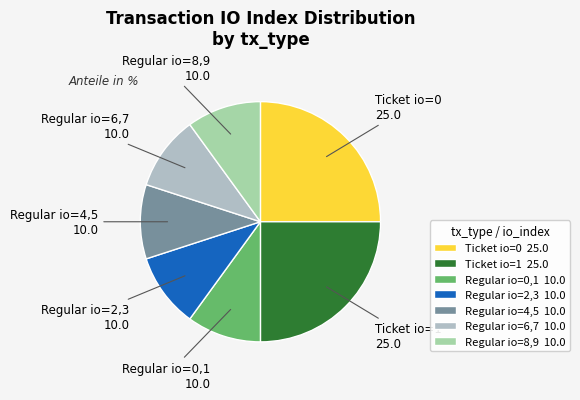

To the nearest percent, what is the average slice percentage?

14%